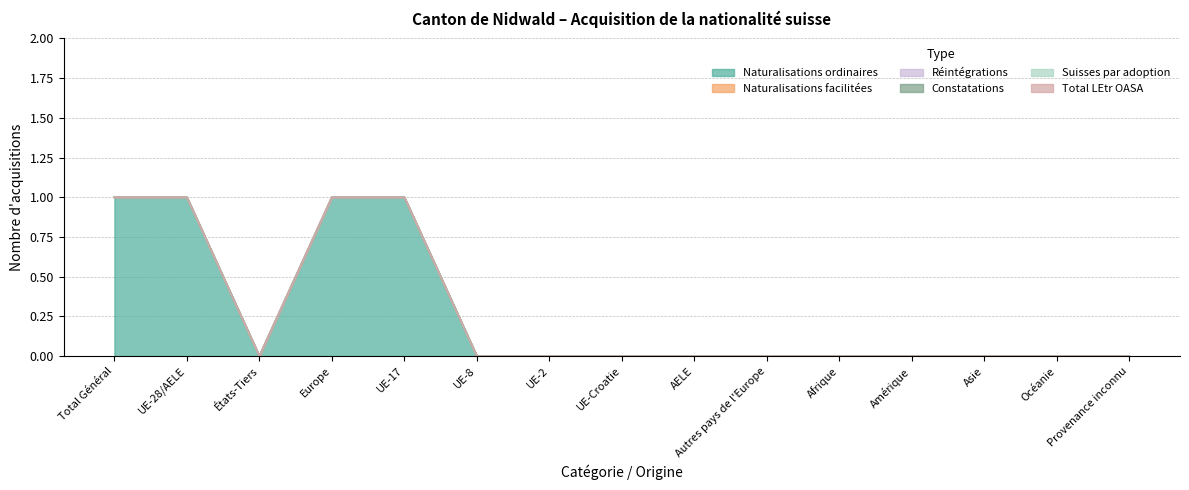

What are all the series names shown in the legend?

Naturalisations ordinaires, Naturalisations facilitées, Réintégrations, Constatations, Suisses par adoption, Total LEtr OASA